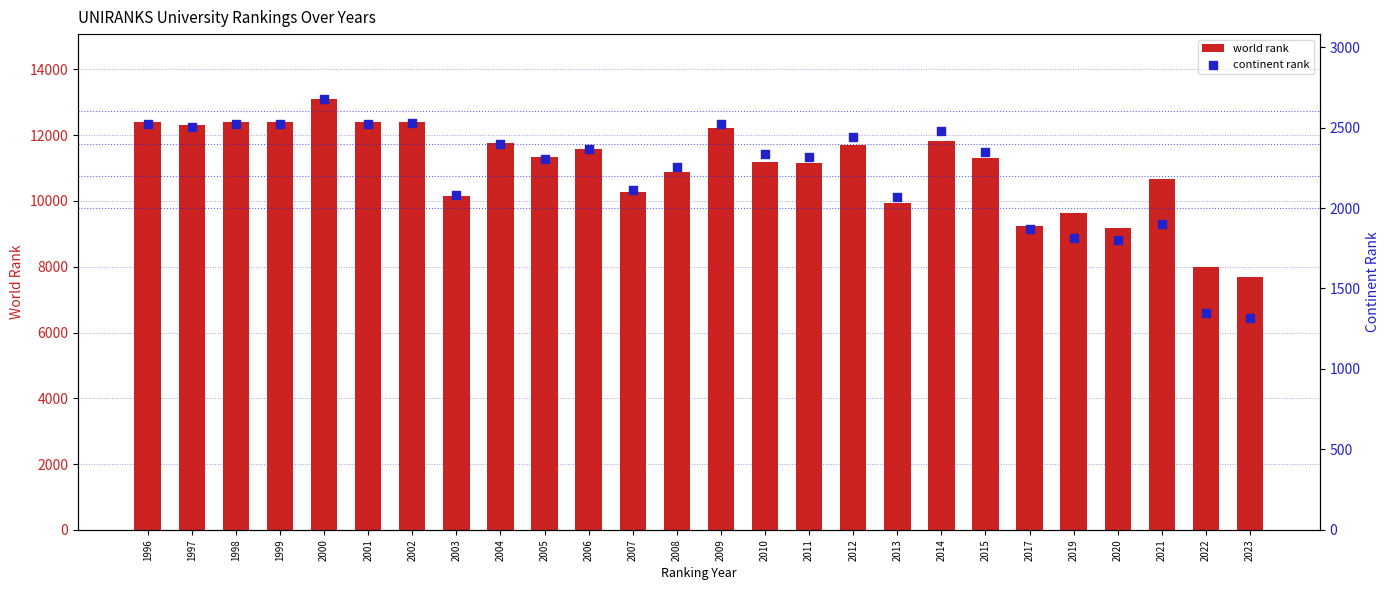

At how many categories does at least one series exceed 11010?

16